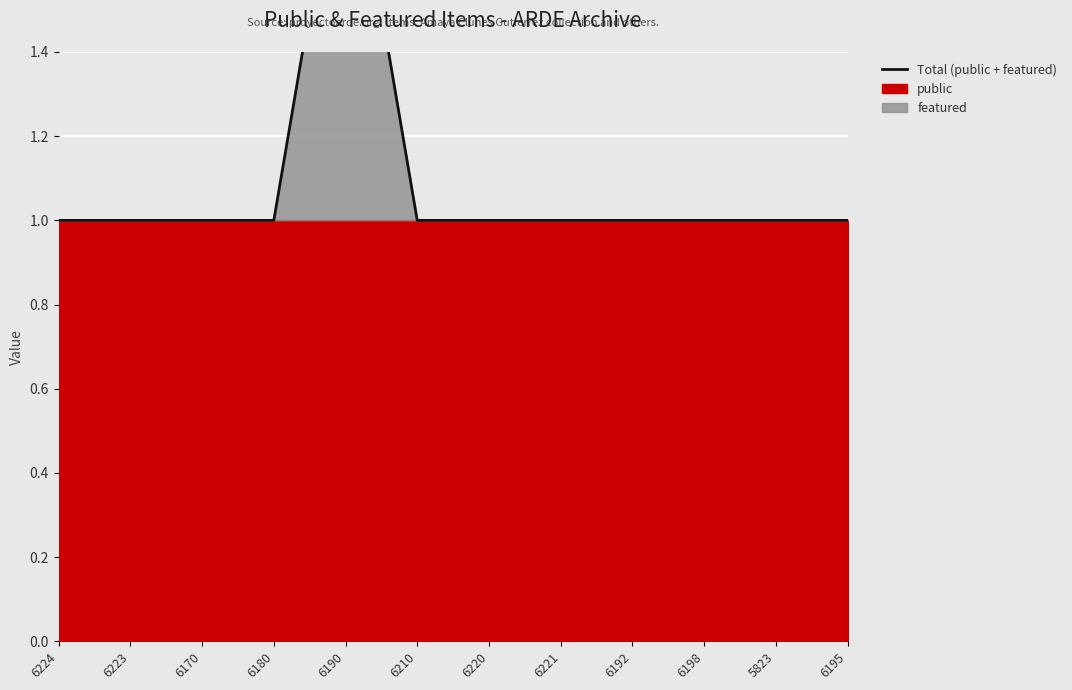

Read the value at 6210.

1